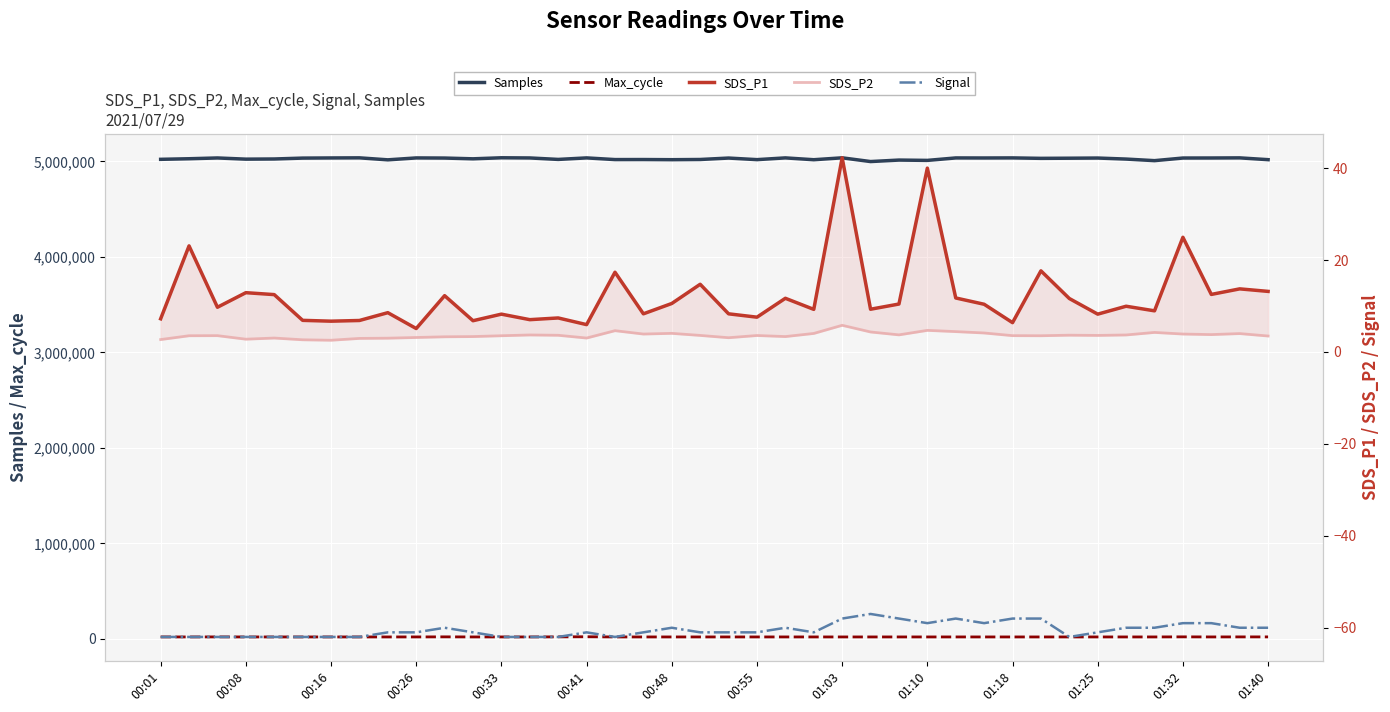

Is the value of Max_cycle at 01:03 greater than the value of Samples at 22?

No